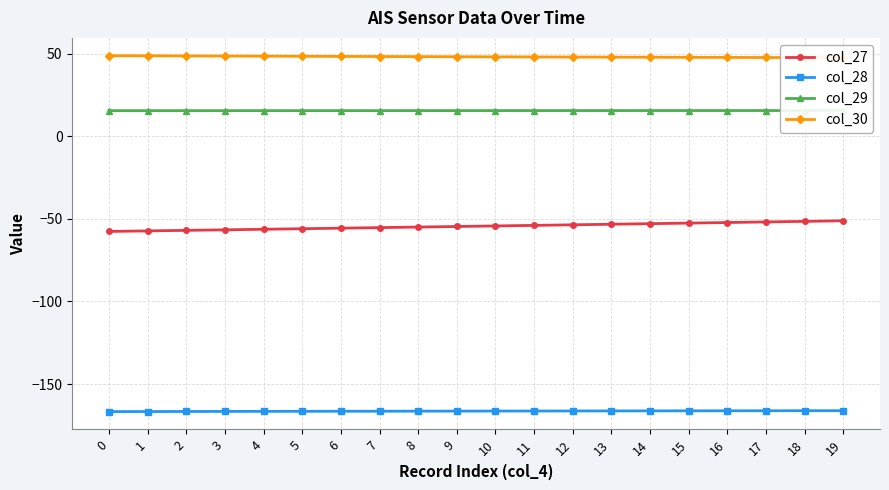

What is the lowest value of the col_28 series?

-166.7